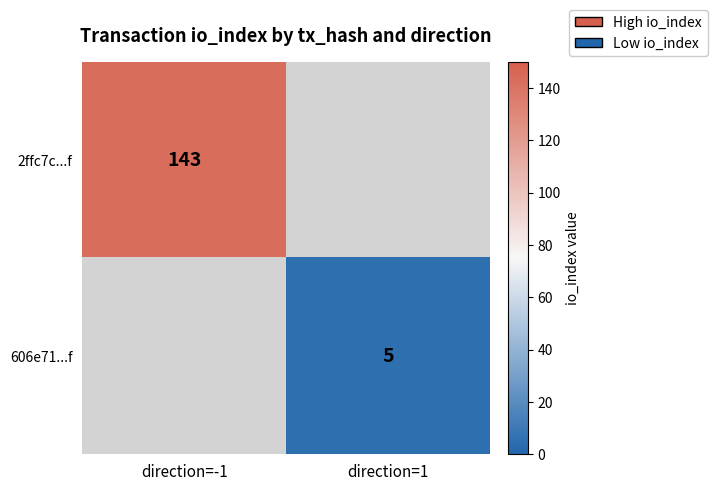

The 606e71...f series shows 5 at direction=1. True or false?

True